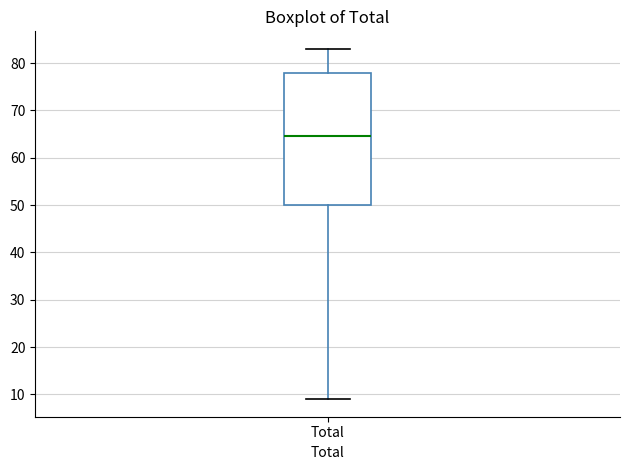

Read this box plot against the y-axis: the position of the median line, the range covered by the box, and the ends of both whiskers. The values are not printed on the chart, so give them approximately, as read against the axis.

median 65, box 50 to 78, whiskers 9 to 83